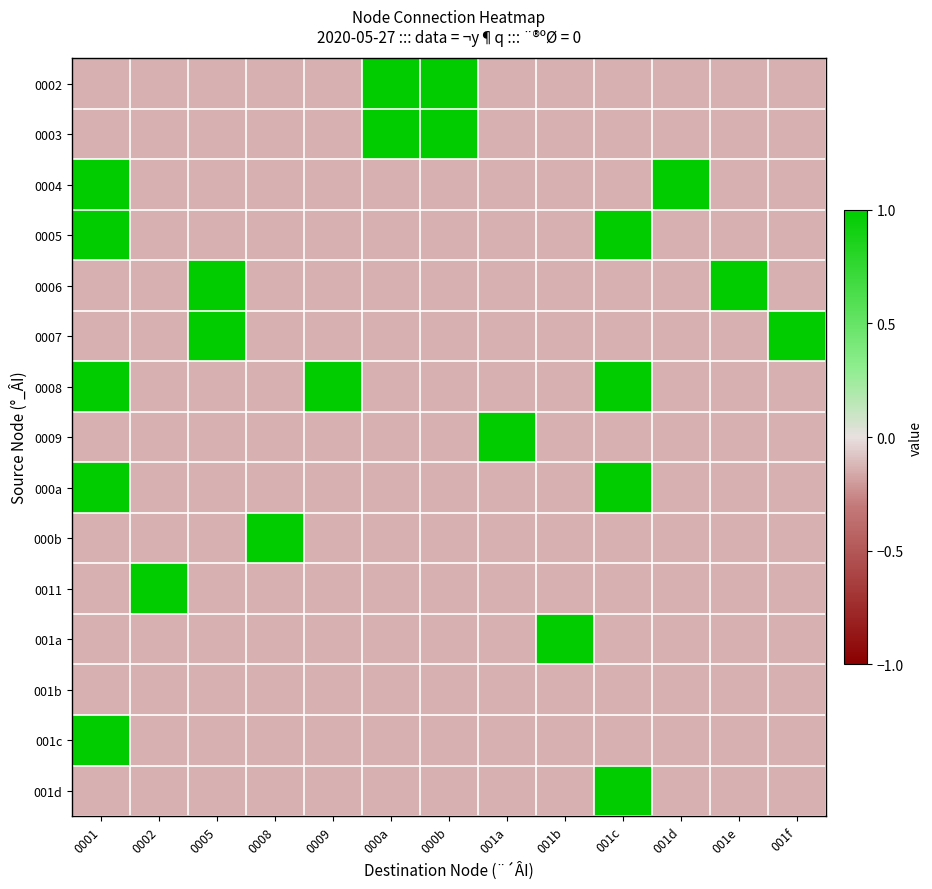

Reading left to right, extract all data points from this chart.

0002: 0001=-0.1	0002=-0.1	0005=-0.1	0008=-0.1	0009=-0.1	000a=1.0	000b=1.0	001a=-0.1	001b=-0.1	001c=-0.1	001d=-0.1	001e=-0.1	001f=-0.1
0003: 0001=-0.1	0002=-0.1	0005=-0.1	0008=-0.1	0009=-0.1	000a=1.0	000b=1.0	001a=-0.1	001b=-0.1	001c=-0.1	001d=-0.1	001e=-0.1	001f=-0.1
0004: 0001=1.0	0002=-0.1	0005=-0.1	0008=-0.1	0009=-0.1	000a=-0.1	000b=-0.1	001a=-0.1	001b=-0.1	001c=-0.1	001d=1.0	001e=-0.1	001f=-0.1
0005: 0001=1.0	0002=-0.1	0005=-0.1	0008=-0.1	0009=-0.1	000a=-0.1	000b=-0.1	001a=-0.1	001b=-0.1	001c=1.0	001d=-0.1	001e=-0.1	001f=-0.1
0006: 0001=-0.1	0002=-0.1	0005=1.0	0008=-0.1	0009=-0.1	000a=-0.1	000b=-0.1	001a=-0.1	001b=-0.1	001c=-0.1	001d=-0.1	001e=1.0	001f=-0.1
0007: 0001=-0.1	0002=-0.1	0005=1.0	0008=-0.1	0009=-0.1	000a=-0.1	000b=-0.1	001a=-0.1	001b=-0.1	001c=-0.1	001d=-0.1	001e=-0.1	001f=1.0
0008: 0001=1.0	0002=-0.1	0005=-0.1	0008=-0.1	0009=1.0	000a=-0.1	000b=-0.1	001a=-0.1	001b=-0.1	001c=1.0	001d=-0.1	001e=-0.1	001f=-0.1
0009: 0001=-0.1	0002=-0.1	0005=-0.1	0008=-0.1	0009=-0.1	000a=-0.1	000b=-0.1	001a=1.0	001b=-0.1	001c=-0.1	001d=-0.1	001e=-0.1	001f=-0.1
000a: 0001=1.0	0002=-0.1	0005=-0.1	0008=-0.1	0009=-0.1	000a=-0.1	000b=-0.1	001a=-0.1	001b=-0.1	001c=1.0	001d=-0.1	001e=-0.1	001f=-0.1
000b: 0001=-0.1	0002=-0.1	0005=-0.1	0008=1.0	0009=-0.1	000a=-0.1	000b=-0.1	001a=-0.1	001b=-0.1	001c=-0.1	001d=-0.1	001e=-0.1	001f=-0.1
0011: 0001=-0.1	0002=1.0	0005=-0.1	0008=-0.1	0009=-0.1	000a=-0.1	000b=-0.1	001a=-0.1	001b=-0.1	001c=-0.1	001d=-0.1	001e=-0.1	001f=-0.1
001a: 0001=-0.1	0002=-0.1	0005=-0.1	0008=-0.1	0009=-0.1	000a=-0.1	000b=-0.1	001a=-0.1	001b=1.0	001c=-0.1	001d=-0.1	001e=-0.1	001f=-0.1
001b: 0001=-0.1	0002=-0.1	0005=-0.1	0008=-0.1	0009=-0.1	000a=-0.1	000b=-0.1	001a=-0.1	001b=-0.1	001c=-0.1	001d=-0.1	001e=-0.1	001f=-0.1
001c: 0001=1.0	0002=-0.1	0005=-0.1	0008=-0.1	0009=-0.1	000a=-0.1	000b=-0.1	001a=-0.1	001b=-0.1	001c=-0.1	001d=-0.1	001e=-0.1	001f=-0.1
001d: 0001=-0.1	0002=-0.1	0005=-0.1	0008=-0.1	0009=-0.1	000a=-0.1	000b=-0.1	001a=-0.1	001b=-0.1	001c=1.0	001d=-0.1	001e=-0.1	001f=-0.1